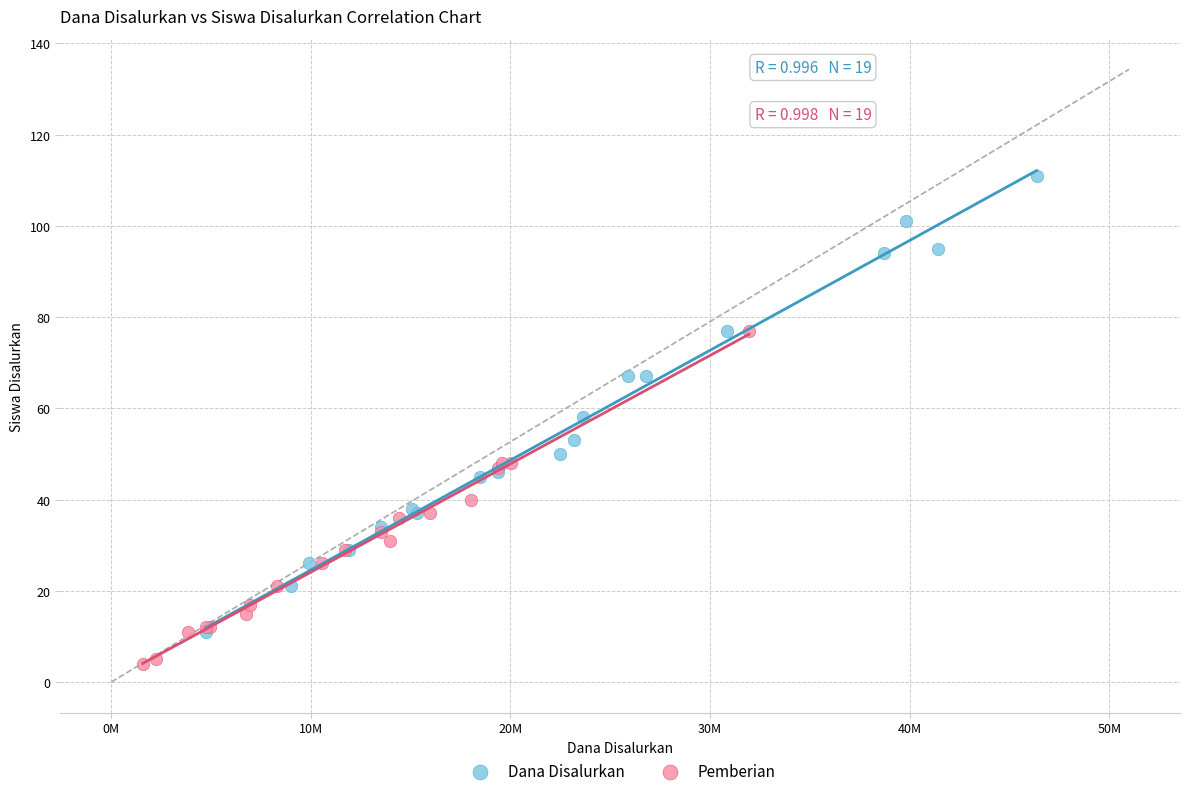

Which series contains the lowest Y value?

Pemberian